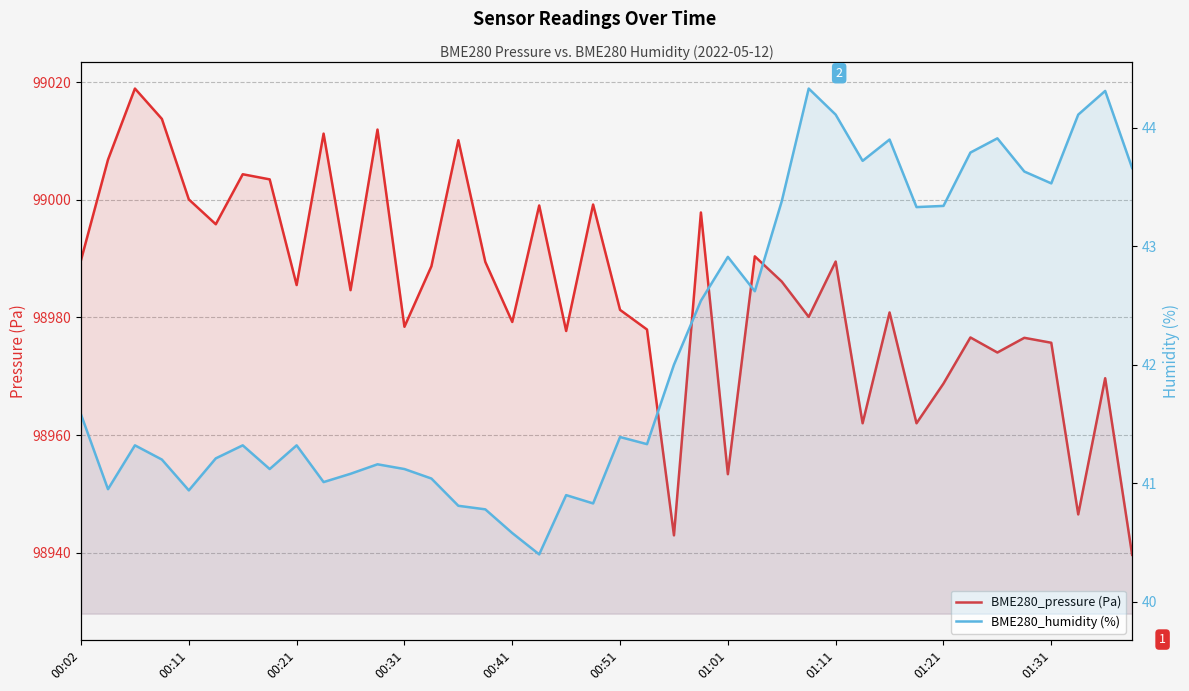

True or false: BME280_pressure (Pa) and BME280_humidity (%) intersect in this chart.

False